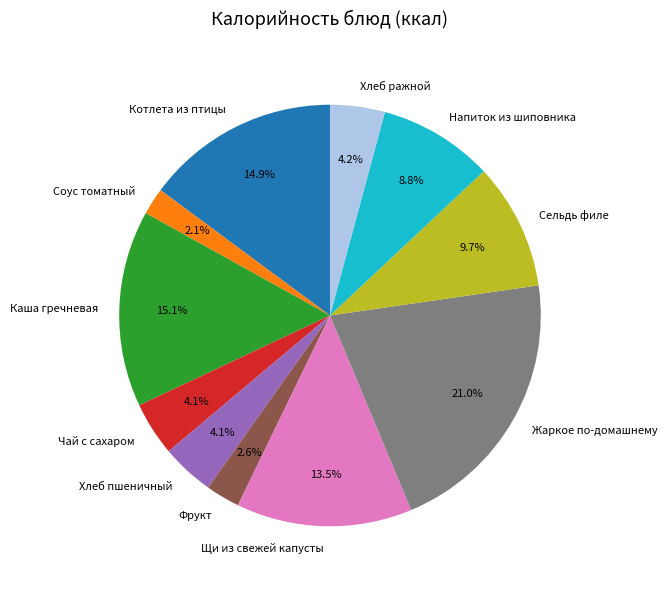

What percentage is the Котлета из птицы slice, to the nearest percent?

15%